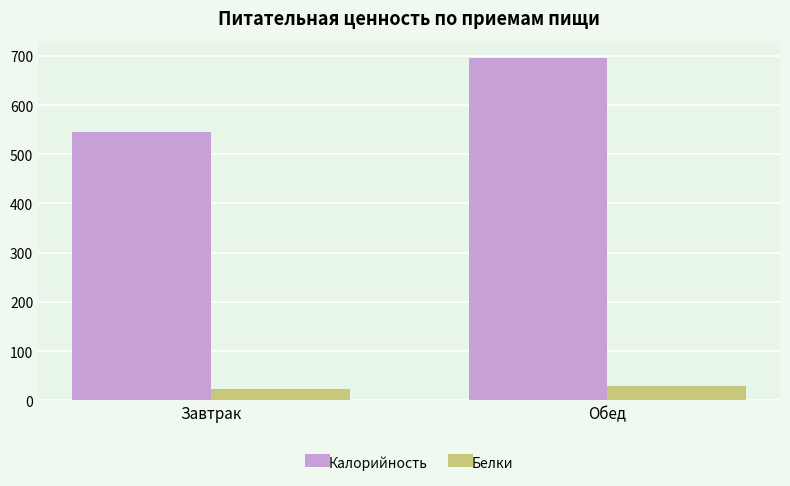

At which label does Калорийность reach its minimum?

Завтрак